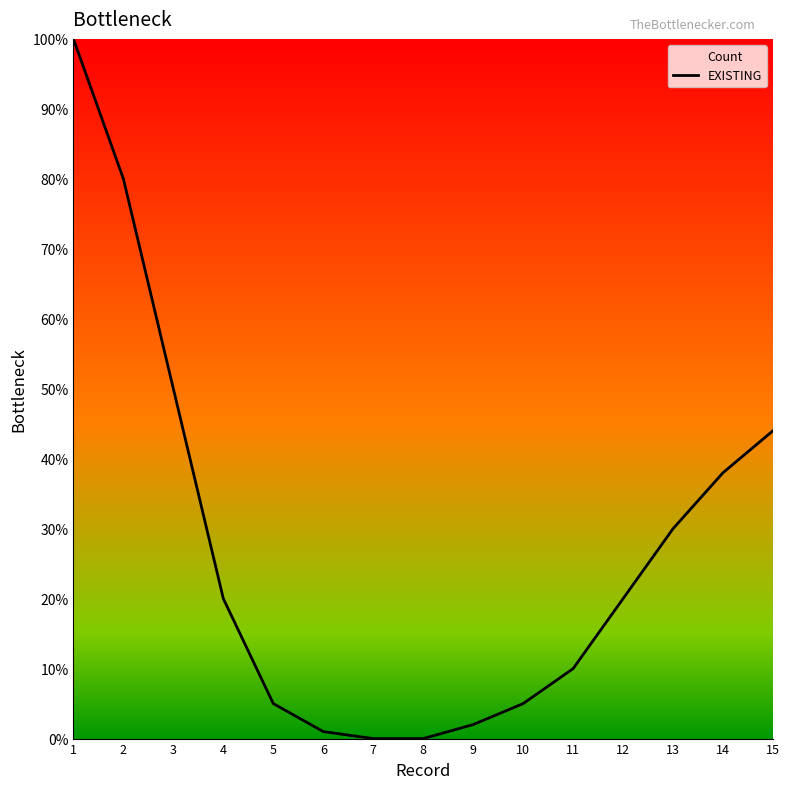

Is it true that the value at 8 is 0.5?

False